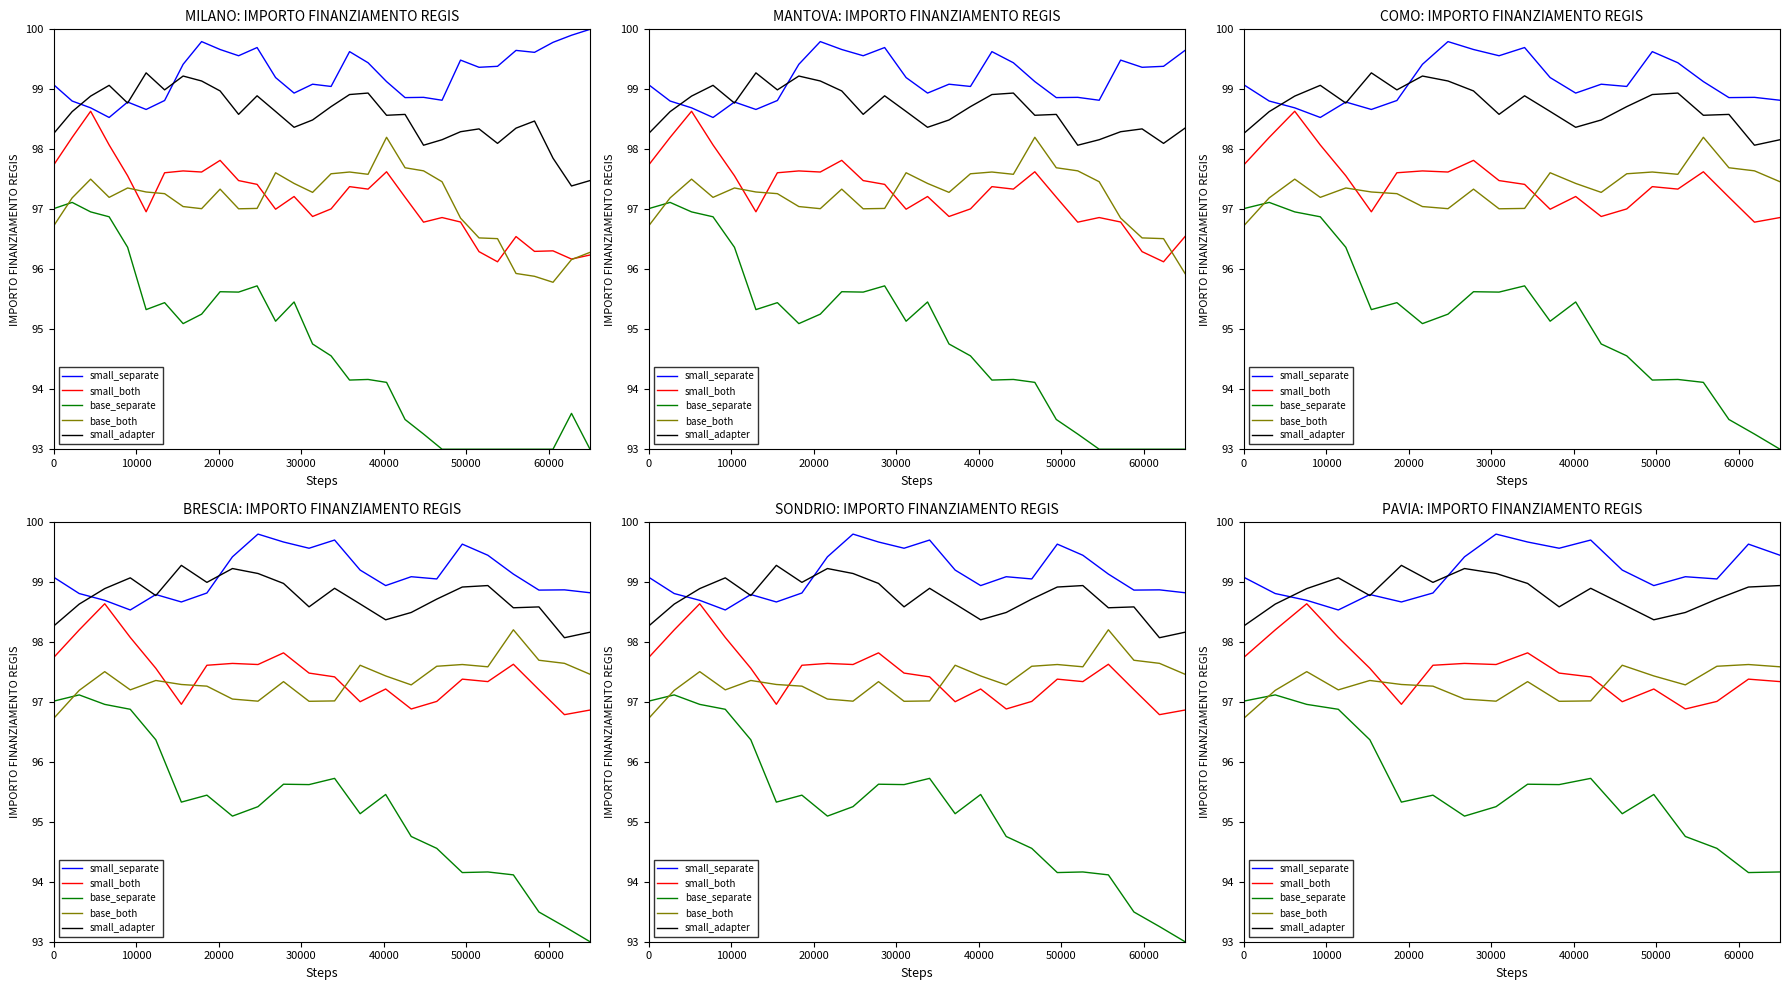

After their last crossing, which series has the higher values: base_both or small_both?

base_both